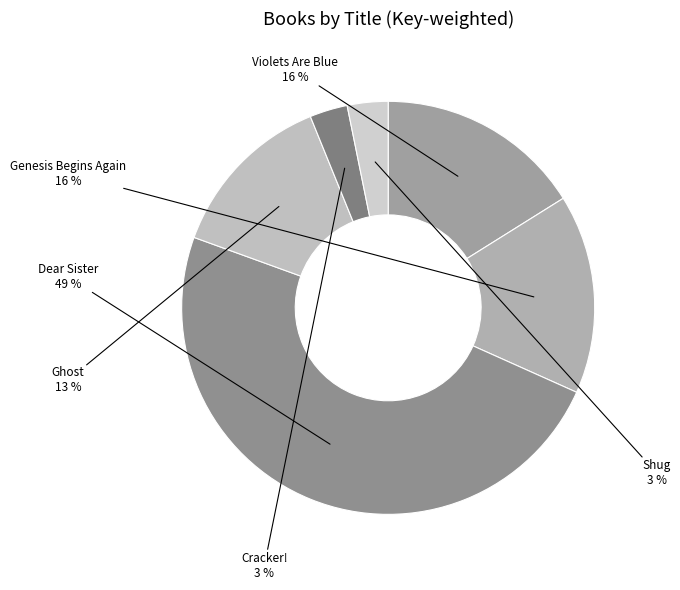

Count the number of slices in the pie.

6